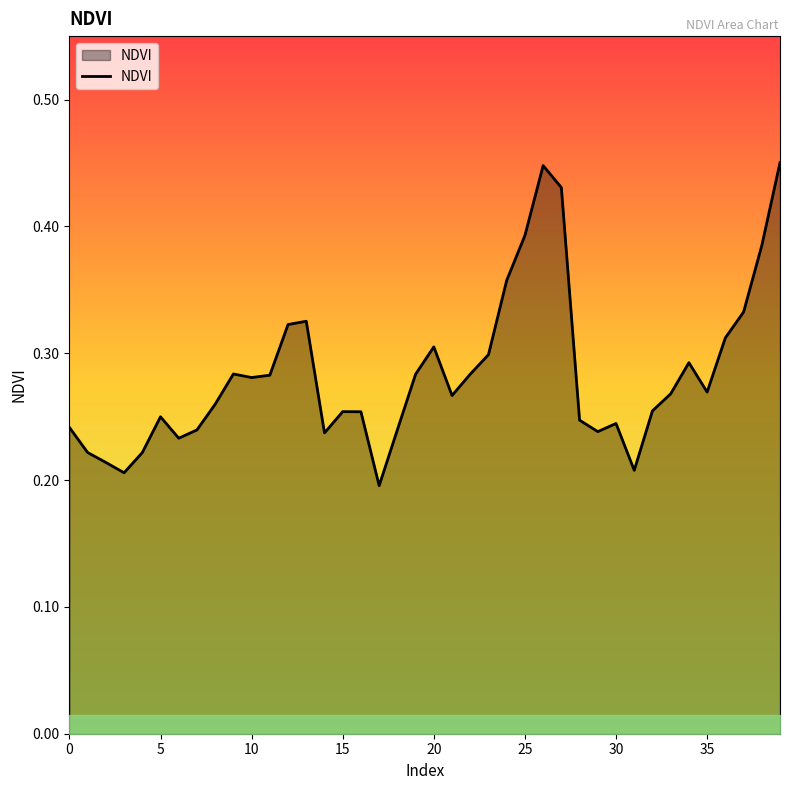

How many lines are shown in the chart?

1